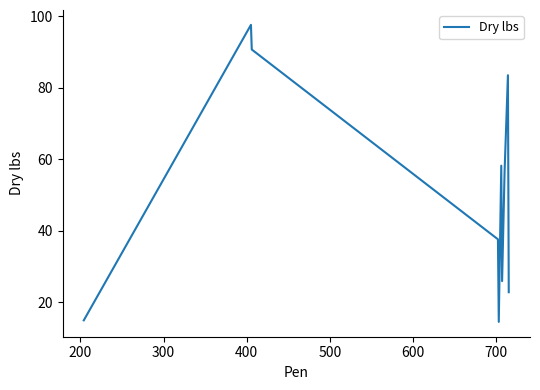

What is the maximum value shown in the chart?

97.6